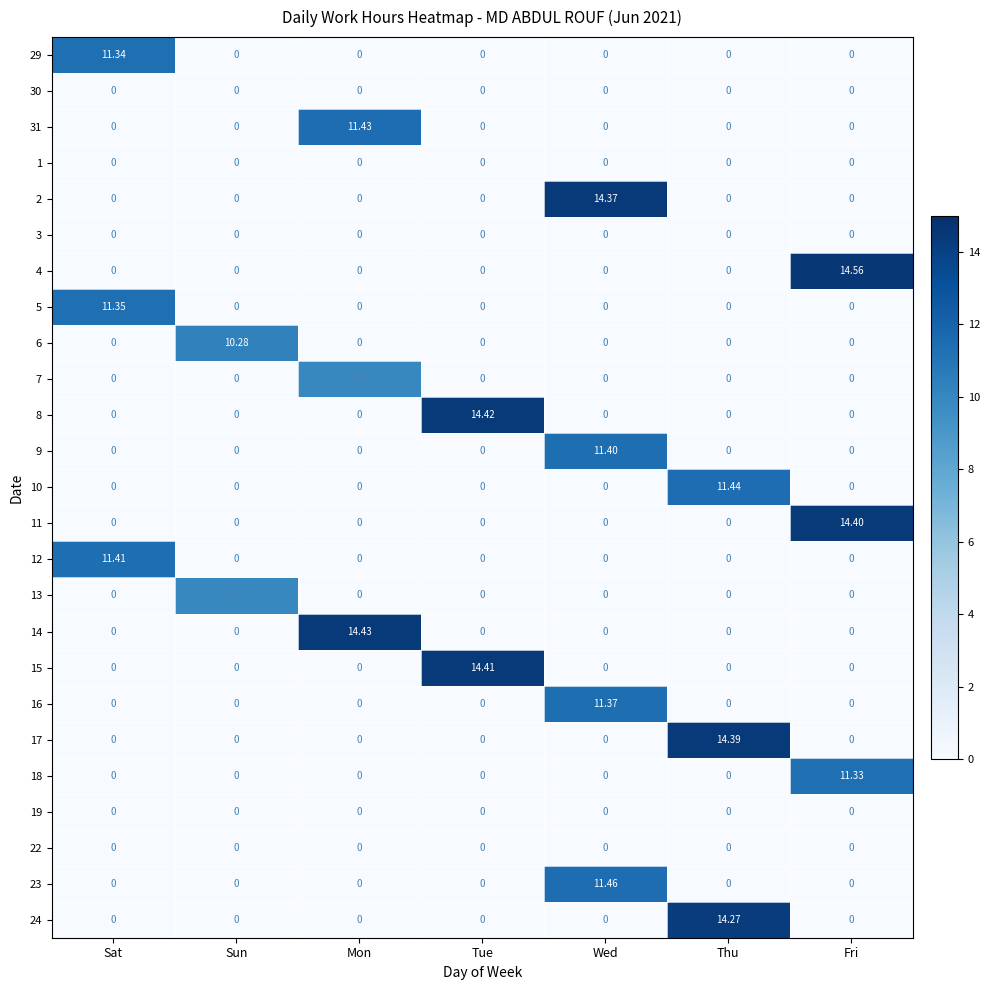

Is the value of 19 at Tue greater than the value of 15 at Tue?

No